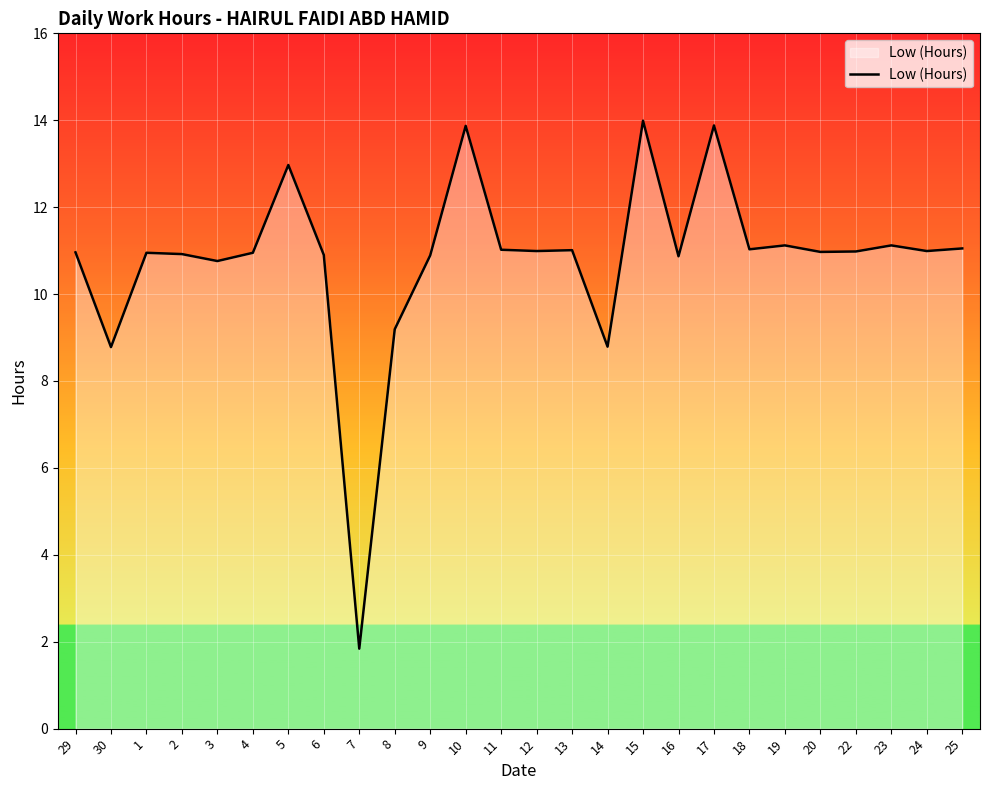

What position from the left is 24?

25